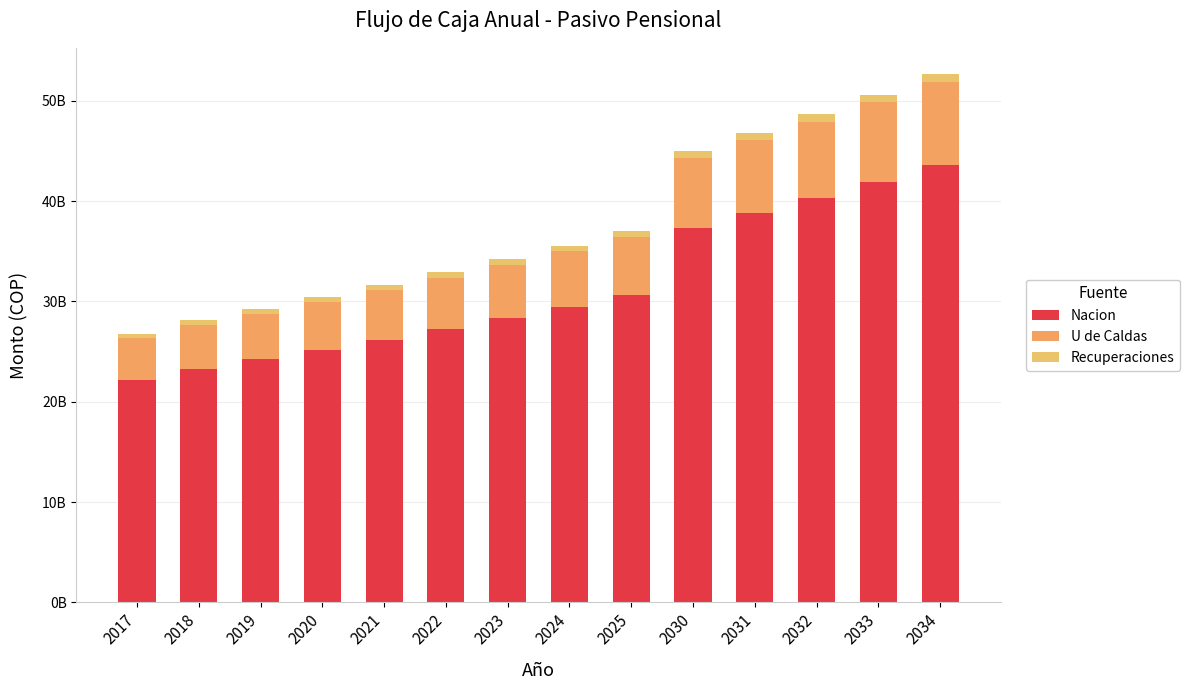

What is the difference between the maximum and minimum values in the Nacion series?

21439860231.7